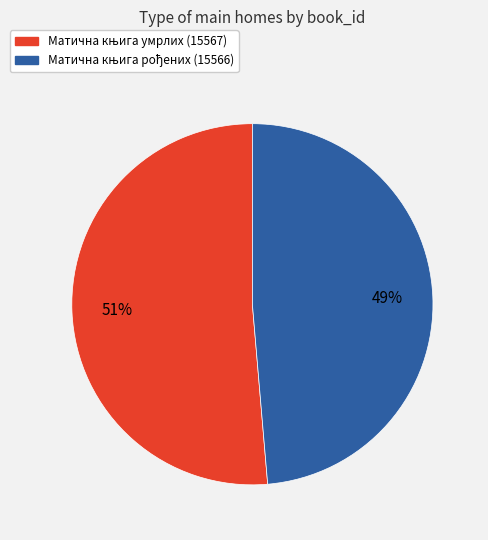

To the nearest percent, what is the average slice percentage?

50%